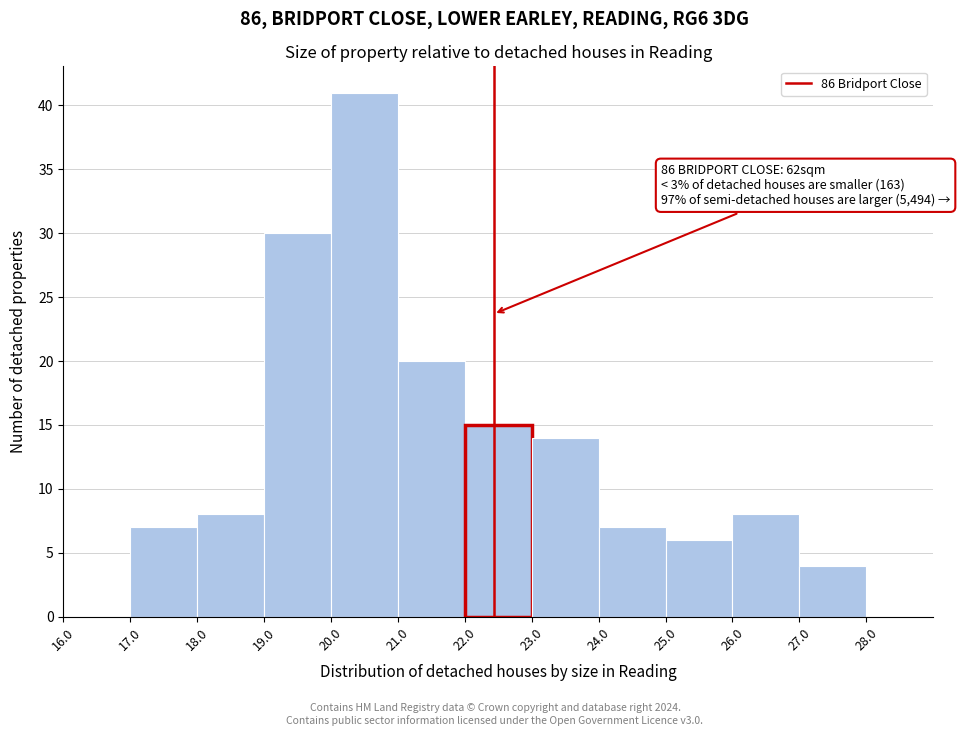

Which range on the x-axis has the tallest bar?

20.0 to 21.0